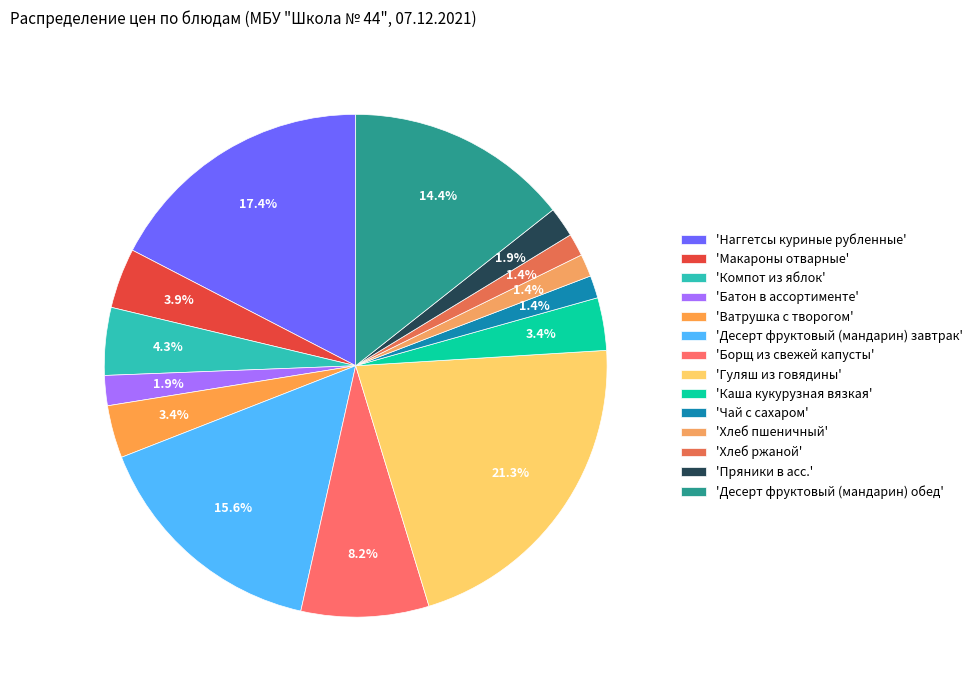

What is the largest slice in the pie chart?

'Гуляш из говядины'